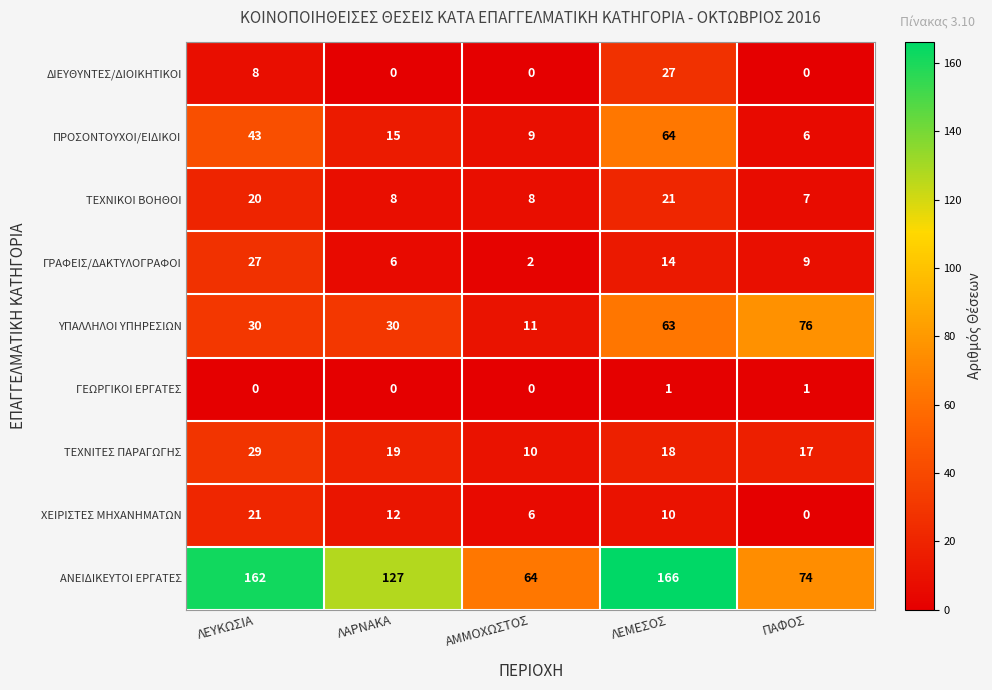

At which label is ΠΡΟΣΟΝΤΟΥΧΟΙ/ΕΙΔΙΚΟΙ closest to 35?

ΛΕΥΚΩΣΙΑ